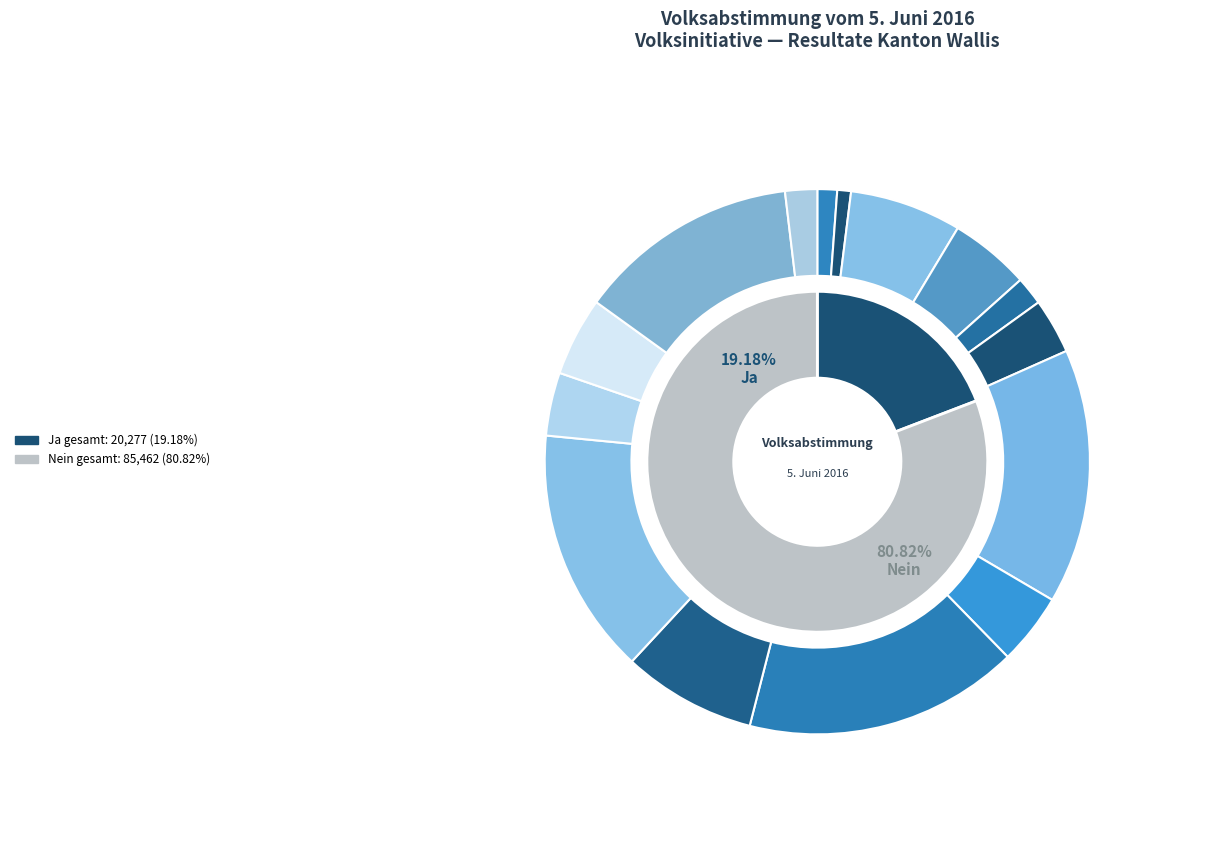

Rank the series by their average value, from highest to lowest.

Nein, Ja